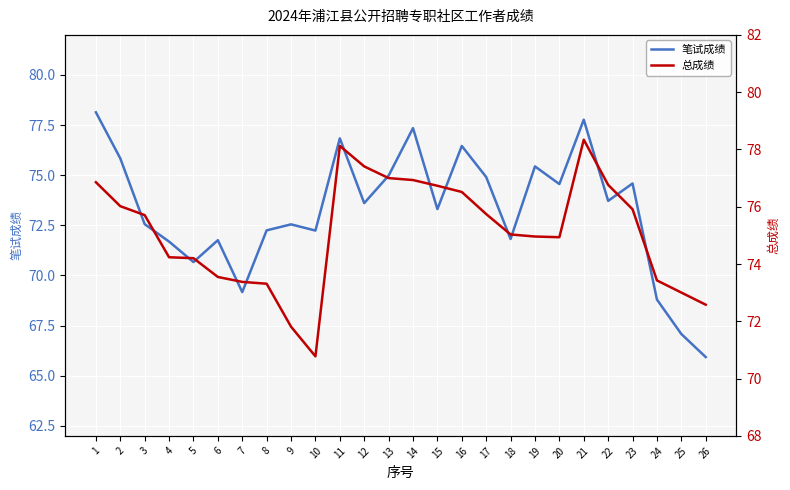

True or false: 总成绩 and 笔试成绩 cross at least once.

True